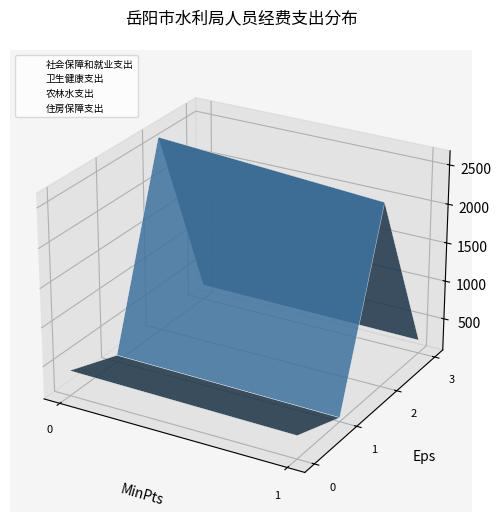

The value of 农林水支出 at 0 is 0.0. True or false?

False